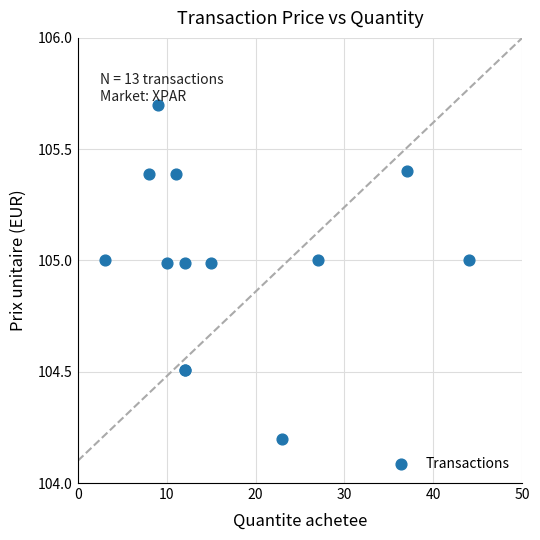

What Y value in the scatter plot is closest to 104?

104.2